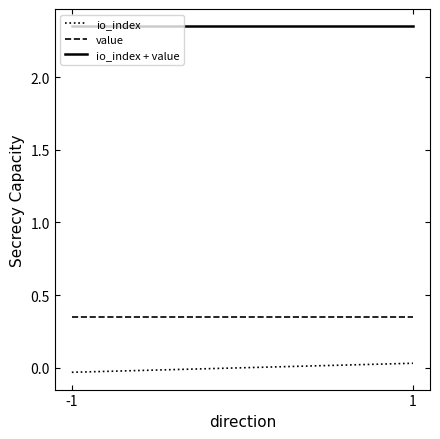

At which label is value closest to 0?

-1